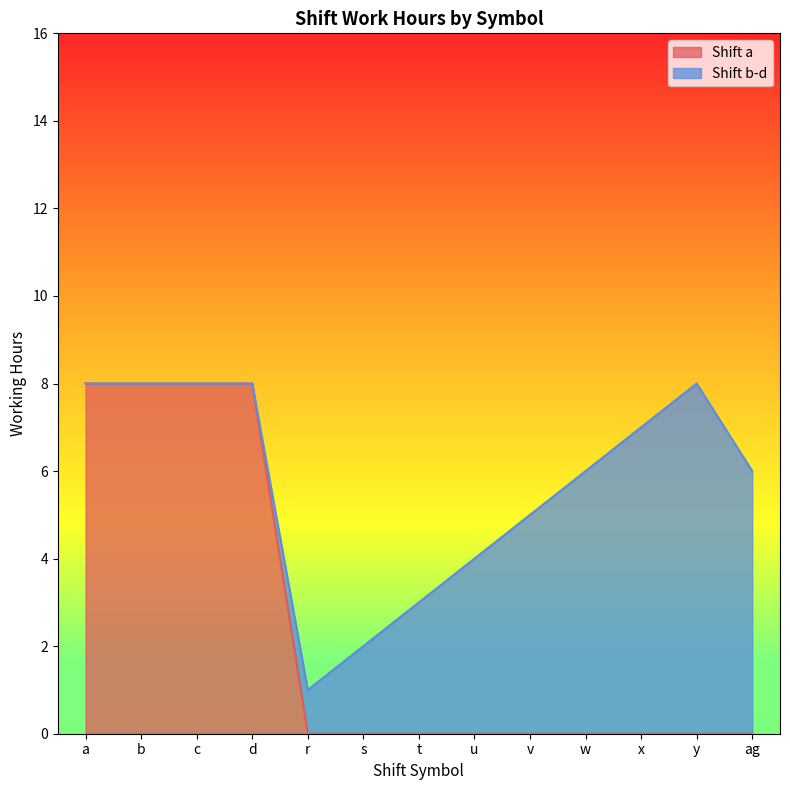

True or false: the data has more than 1 interior local peaks.

False